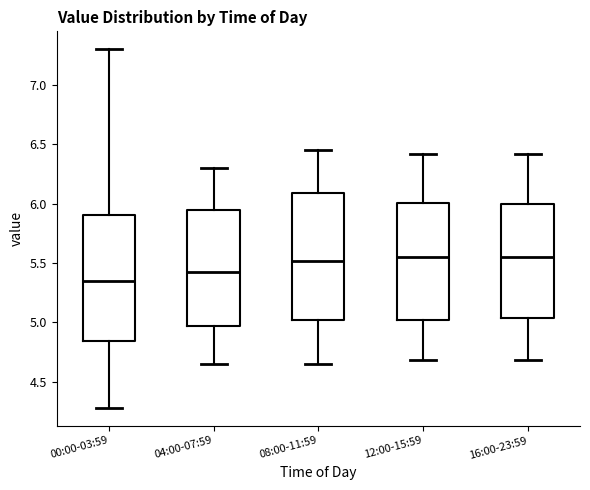

Where is the lower edge of the box for 00:00-03:59 on the y-axis? The values are not printed on the chart, so give them approximately, as read against the axis.

4.85